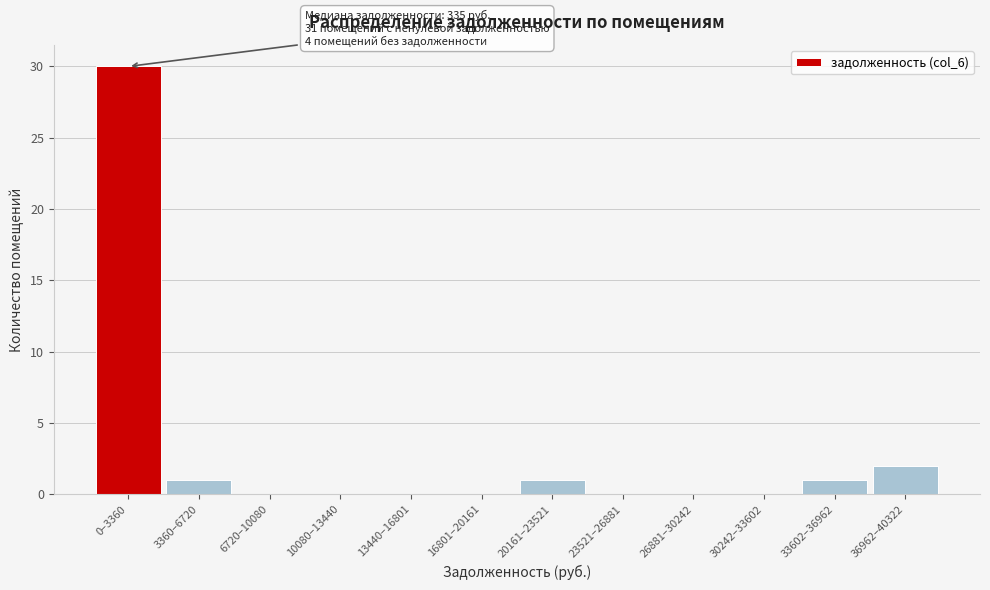

Reading right to left, what are all the values shown in this chart?

36962–40322=2	33602–36962=1	30242–33602=0	26881–30242=0	23521–26881=0	20161–23521=1	16801–20161=0	13440–16801=0	10080–13440=0	6720–10080=0	3360–6720=1	0–3360=30